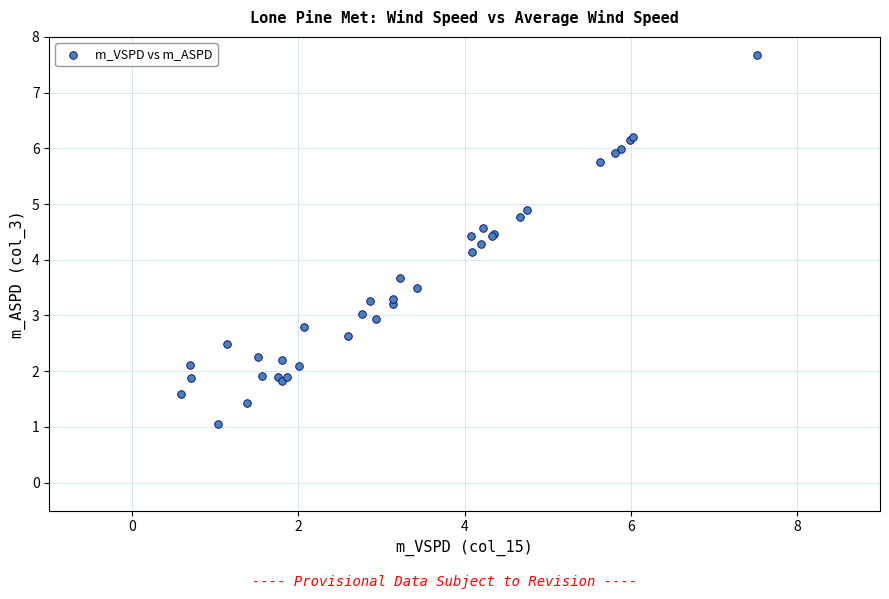

What Y value in the scatter plot is closest to 4?

4.1